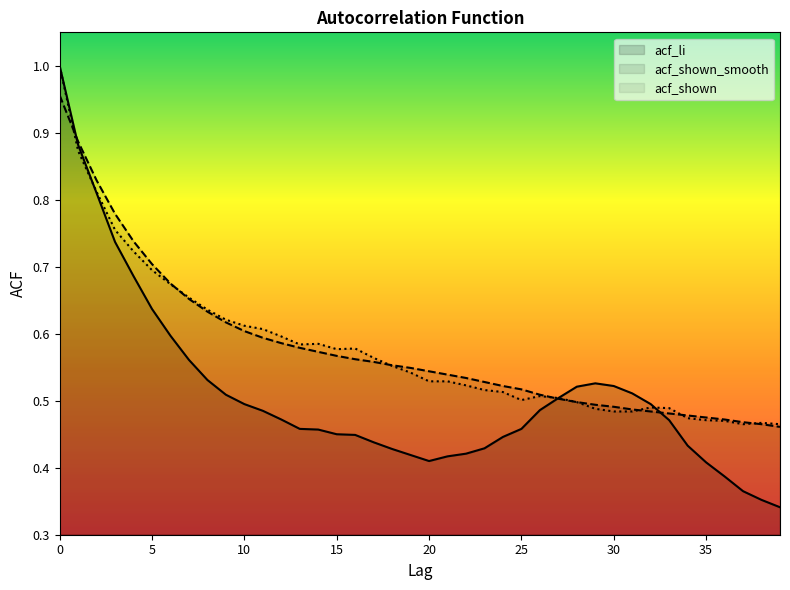

The value of acf_li at 11 is 0.6. True or false?

False